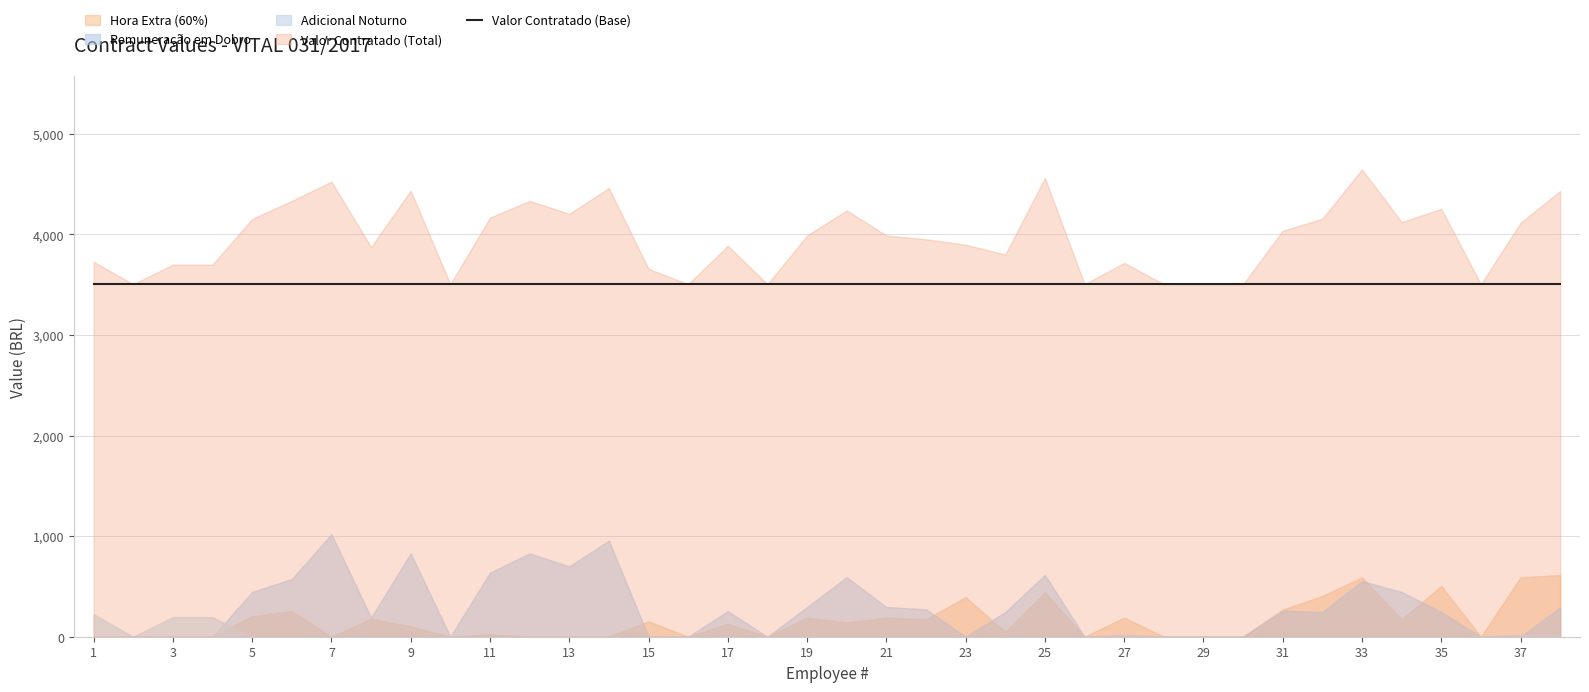

List the series in order of their peak value, highest first.

Valor Contratado (Total), Valor Contratado (Base), Remuneração em Dobro, Hora Extra (60%), Adicional Noturno